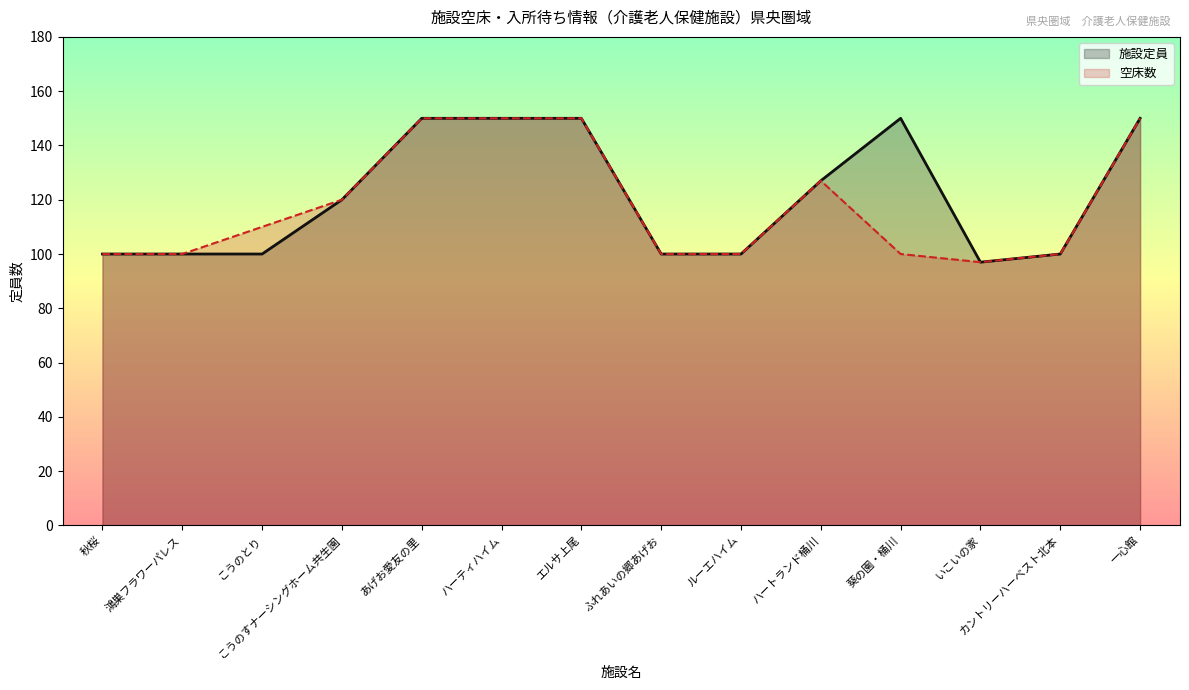

Reading right to left, list all the values displayed in this chart.

施設定員: 一心館=150	カントリーハーベスト北本=100	いこいの家=97	葵の園・桶川=150	ハートランド桶川=127	ルーエハイム=100	ふれあいの郷あげお=100	エルサ上尾=150	ハーティハイム=150	あげお愛友の里=150	こうのすナーシングホーム共生園=120	こうのとり=100	鴻巣フラワーパレス=100	秋桜=100
空床数: 一心館=150	カントリーハーベスト北本=100	いこいの家=97	葵の園・桶川=100	ハートランド桶川=127	ルーエハイム=100	ふれあいの郷あげお=100	エルサ上尾=150	ハーティハイム=150	あげお愛友の里=150	こうのすナーシングホーム共生園=120	こうのとり=110	鴻巣フラワーパレス=100	秋桜=100